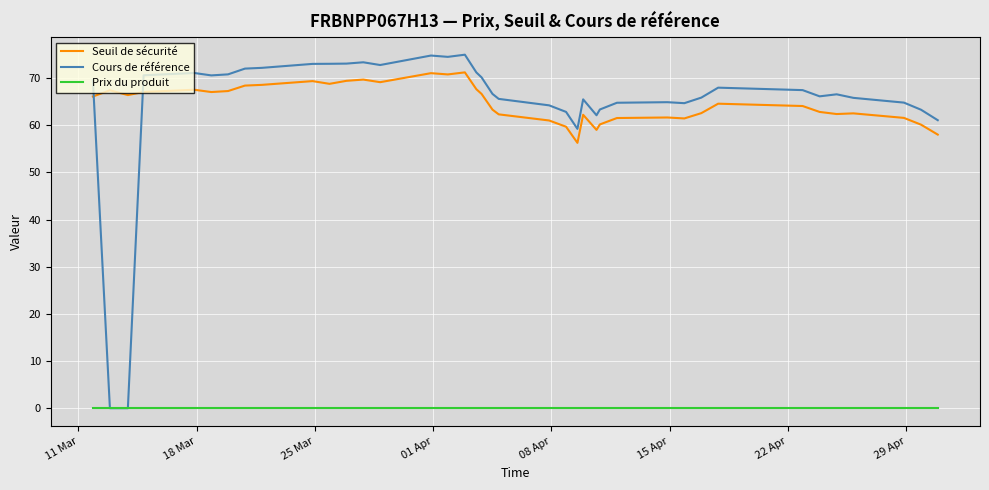

Which series has the largest range (max minus min)?

Cours de référence